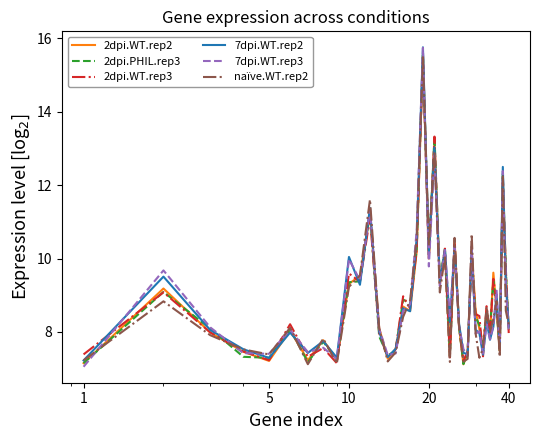

What is the highest value of the naïve.WT.rep2 series?

15.5